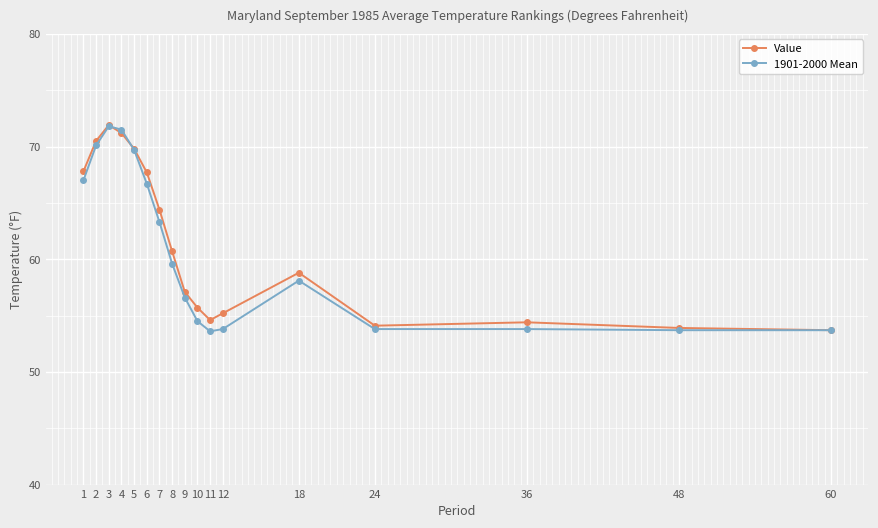

What is the value of the Value point at the 4th from the left?

71.2